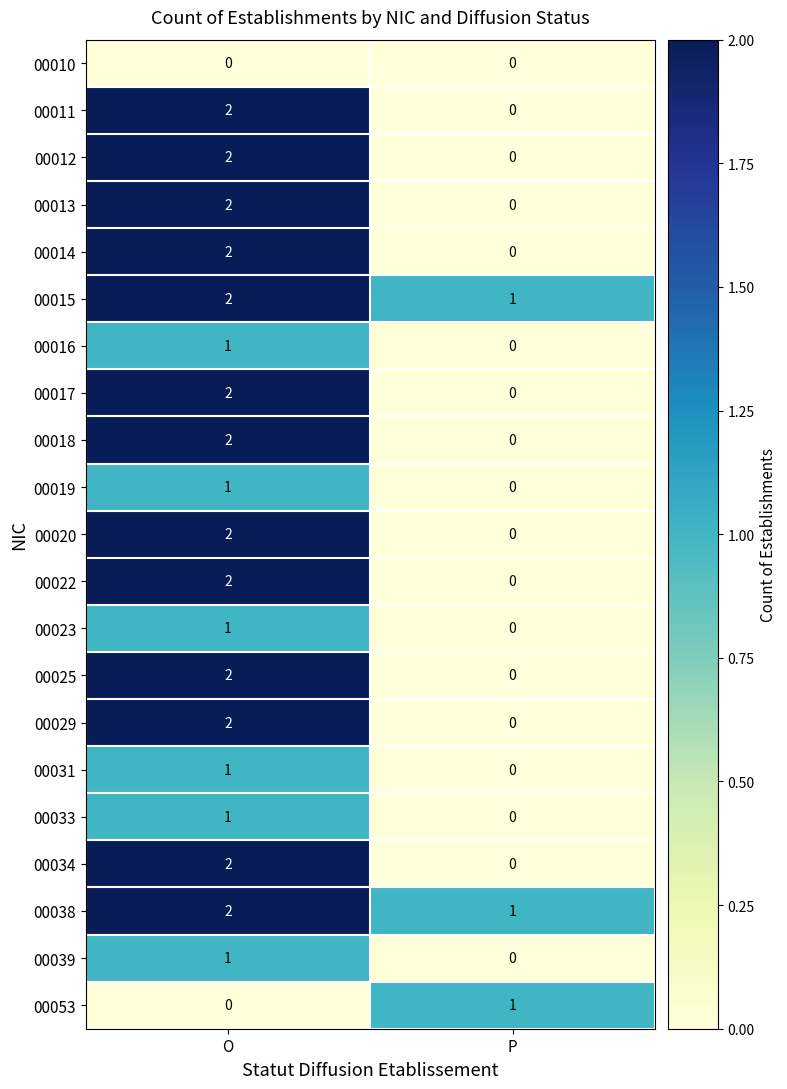

At which label does 00018 reach its peak?

O